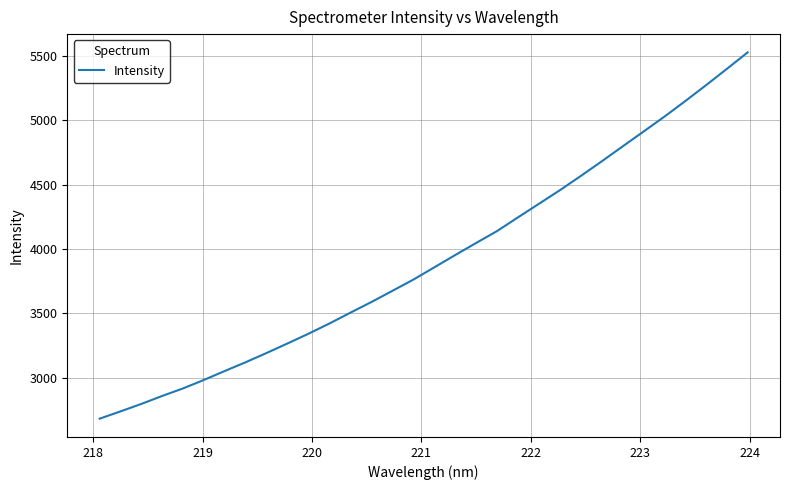

What is the difference between the maximum and minimum values?

2844.4